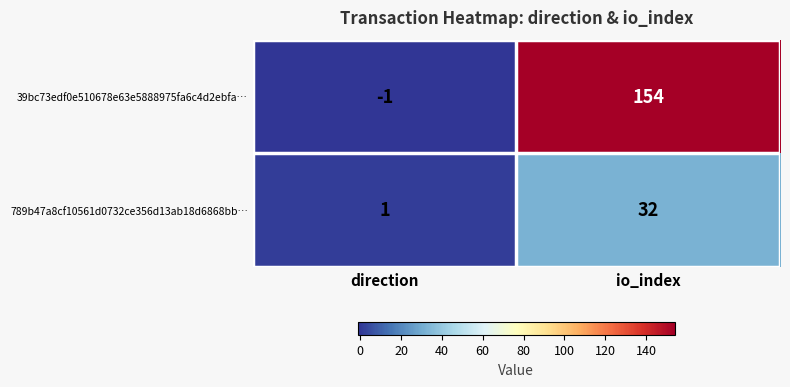

Reading left to right, extract all data points from this chart.

39bc73edf0e510678e63e5888975fa6c4d2ebfa…: direction=-1	io_index=154
789b47a8cf10561d0732ce356d13ab18d6868bb…: direction=1	io_index=32